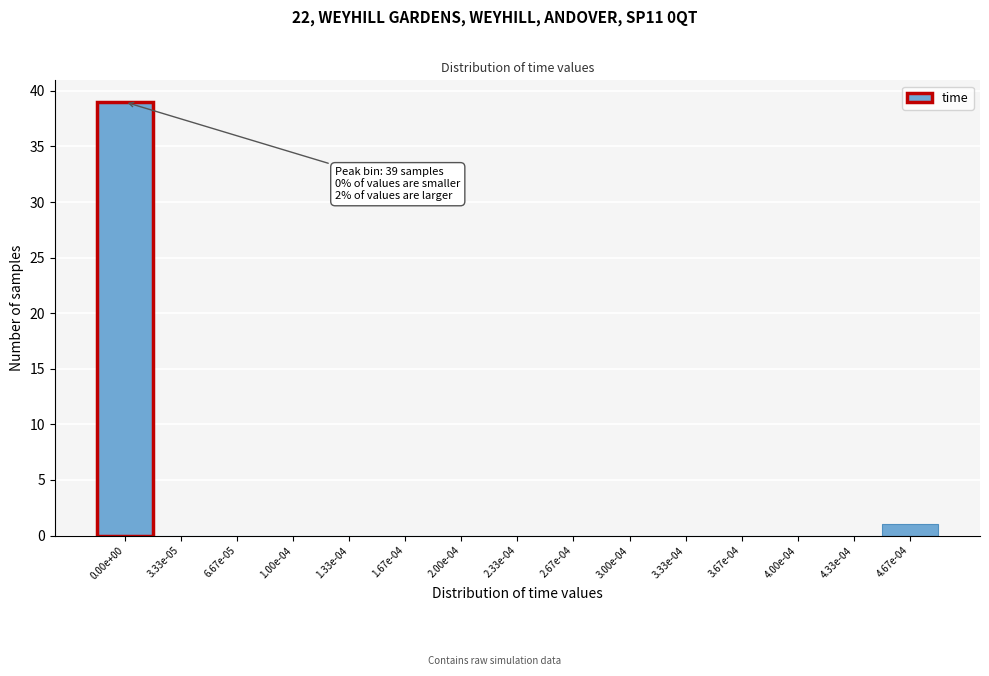

Reading left to right, what are all the values shown in this chart?

0.00e+00=39	3.33e-05=0	6.67e-05=0	1.00e-04=0	1.33e-04=0	1.67e-04=0	2.00e-04=0	2.33e-04=0	2.67e-04=0	3.00e-04=0	3.33e-04=0	3.67e-04=0	4.00e-04=0	4.33e-04=0	4.67e-04=1